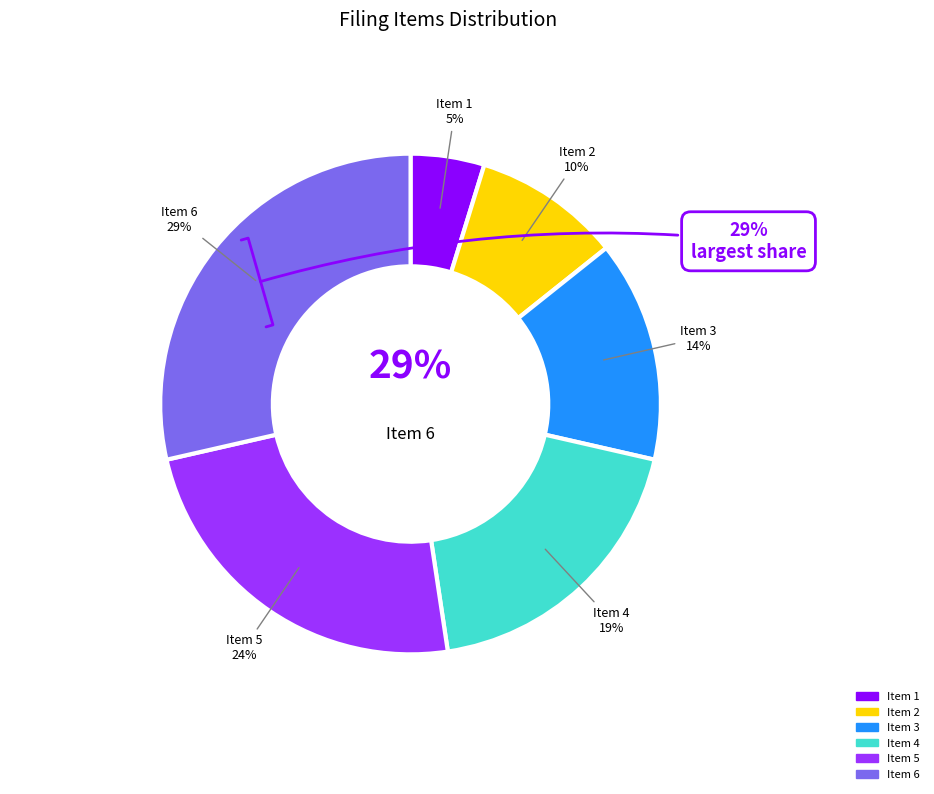

Rank the categories by value from highest to lowest.

Item 6, Item 5, Item 4, Item 3, Item 2, Item 1